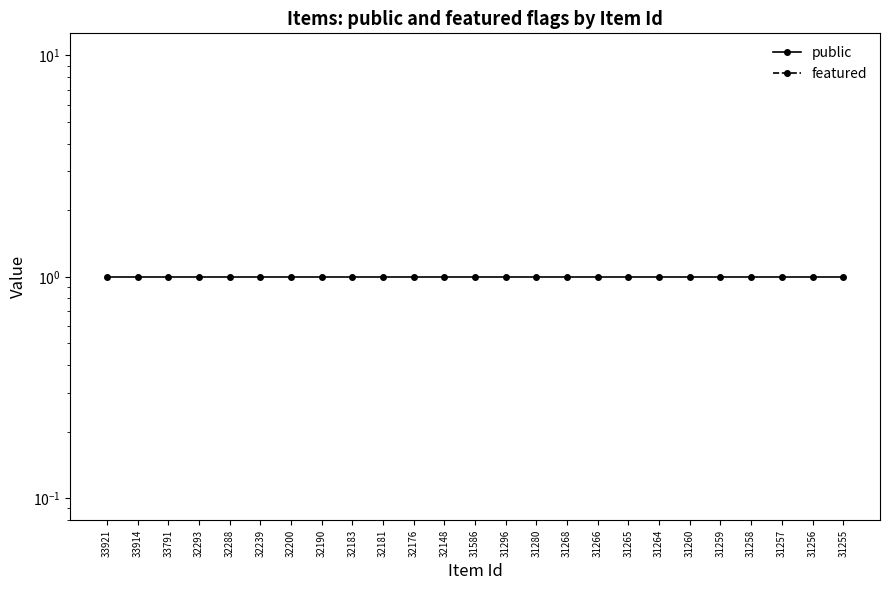

Between 31265 and 31256, which series saw the biggest shift?

public